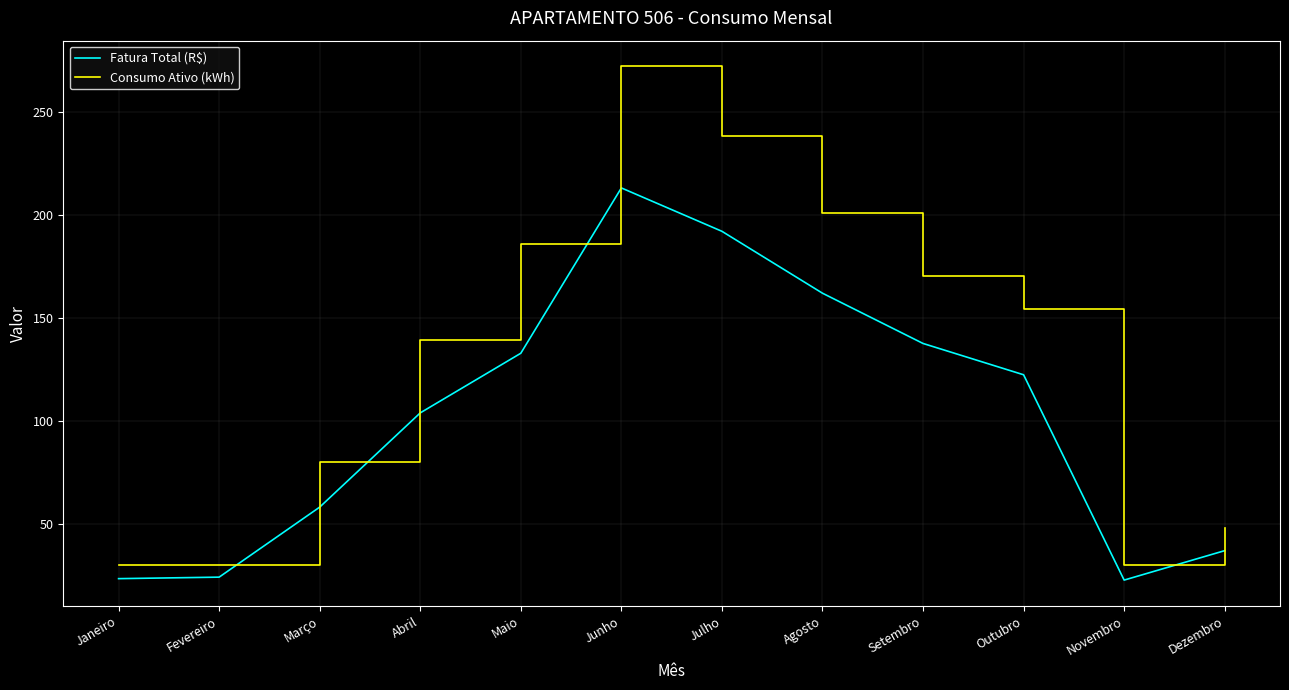

What position from the right is Maio?

8